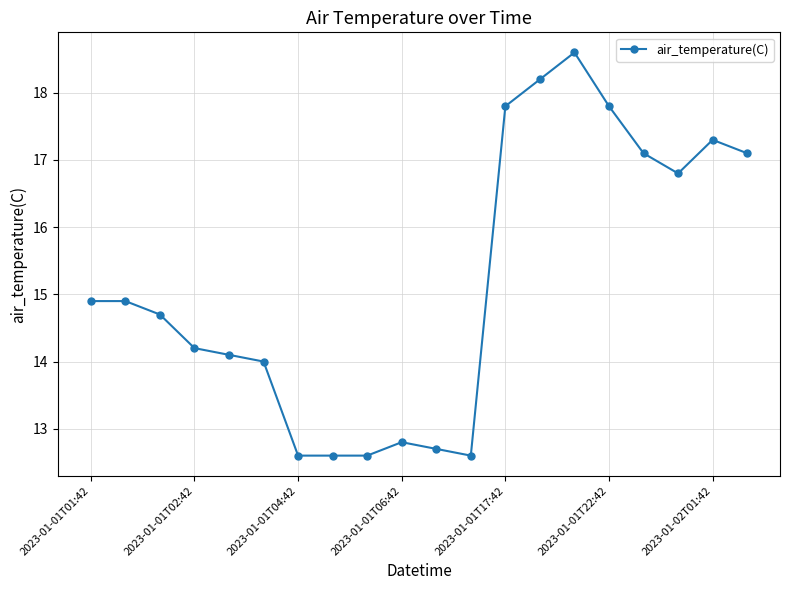

What is the value of the 5th point from the left?

14.1